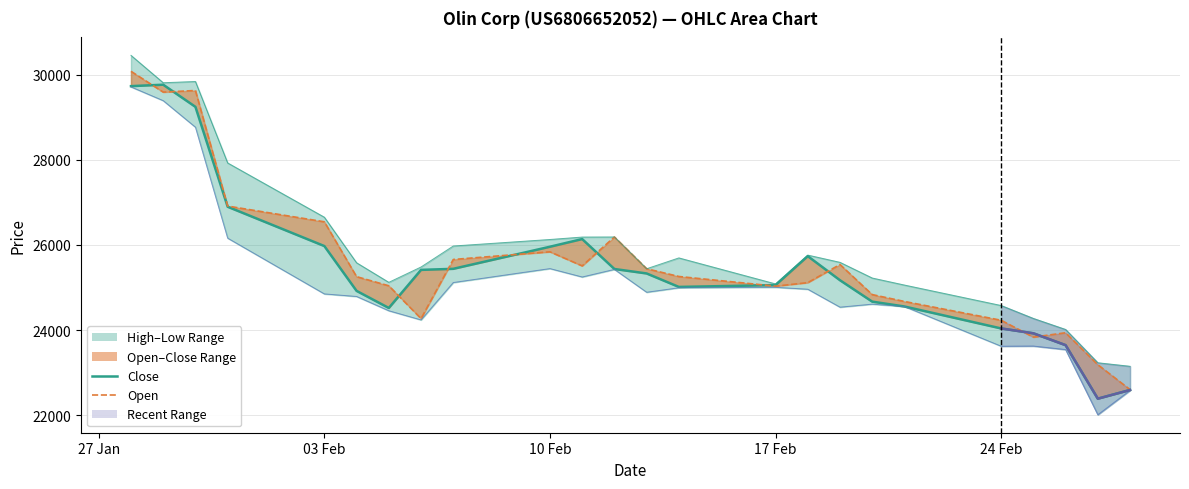

Where is the first local maximum for Low?

10 Feb